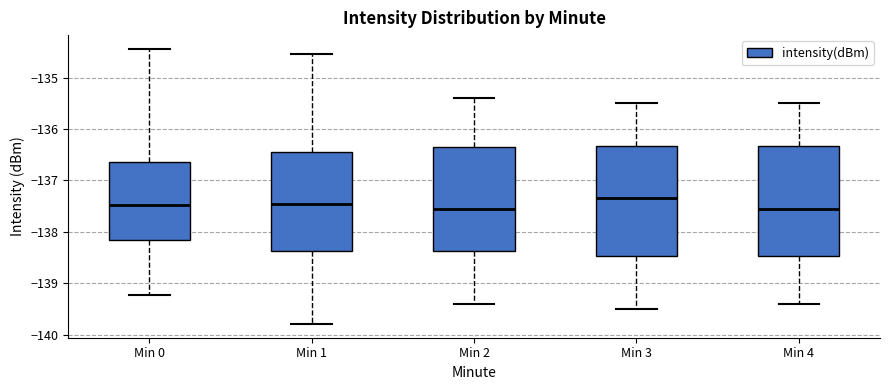

Reading left to right, transcribe this box plot: for each box, give where its median line is, the range the box spans, and where its two whiskers end, as read against the y-axis. The values are not printed on the chart, so give them approximately, as read against the axis.

Min 0: median -137.5, box -138.2 to -136.6, whiskers -139.2 to -134.4
Min 1: median -137.5, box -138.4 to -136.4, whiskers -139.8 to -134.5
Min 2: median -137.5, box -138.4 to -136.3, whiskers -139.4 to -135.4
Min 3: median -137.3, box -138.5 to -136.3, whiskers -139.5 to -135.5
Min 4: median -137.5, box -138.5 to -136.3, whiskers -139.4 to -135.5